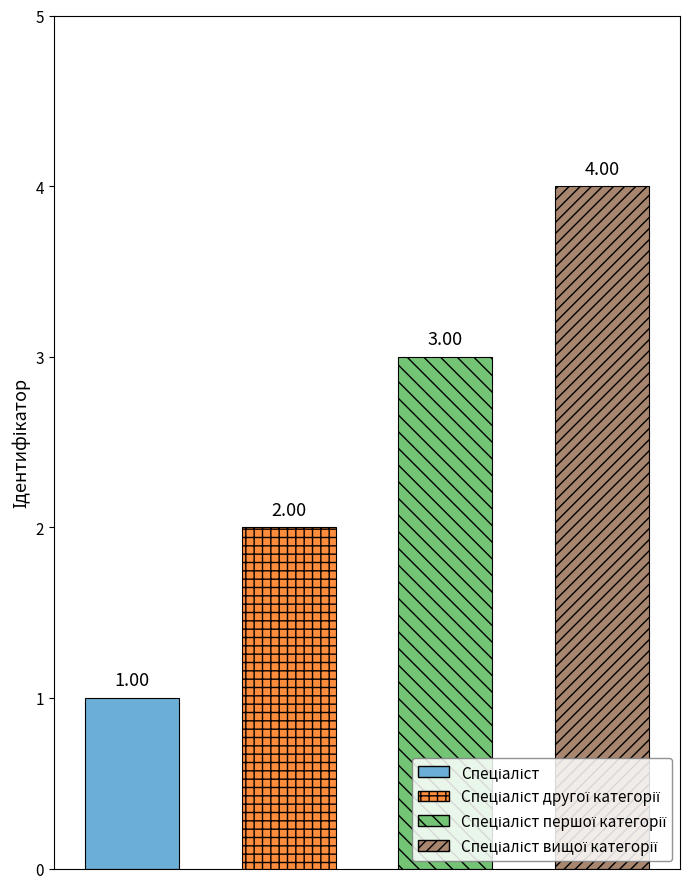

How many bars are there in total?

4